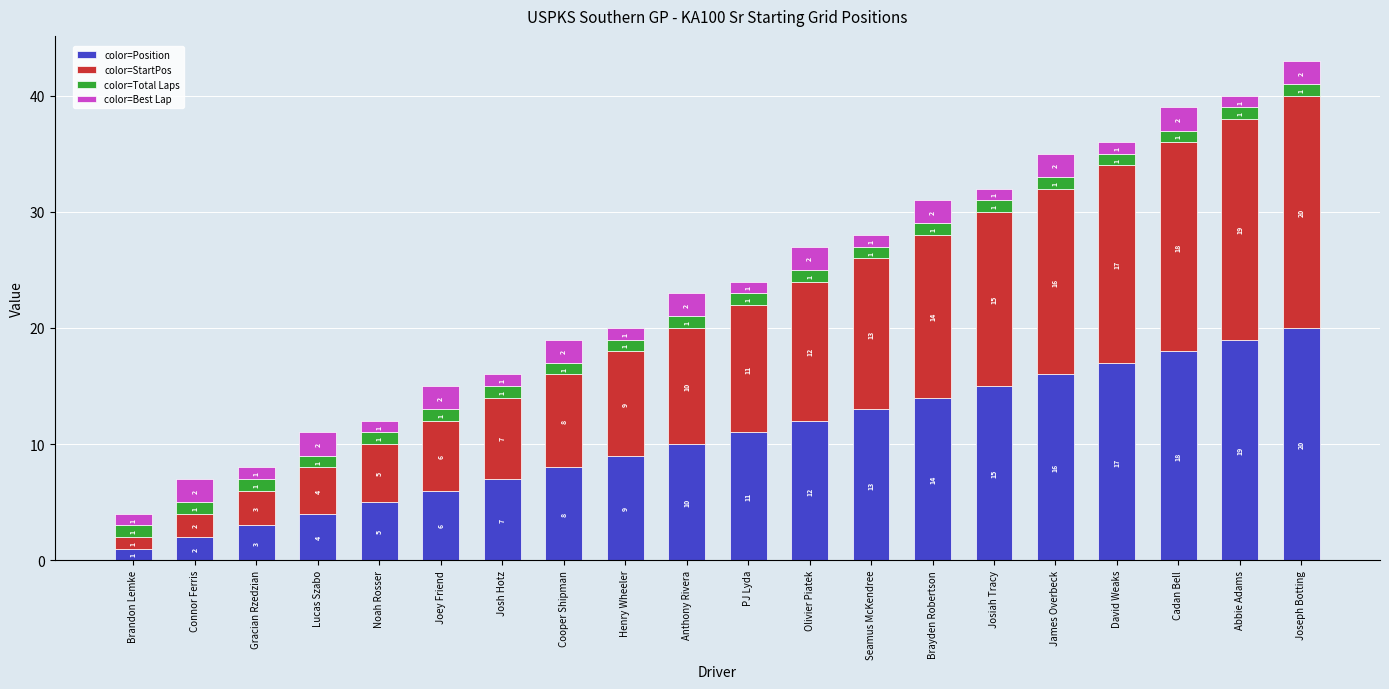

Reading left to right, list the values for the color=Position series.

1	2	3	4	5	6	7	8	9	10	11	12	13	14	15	16	17	18	19	20